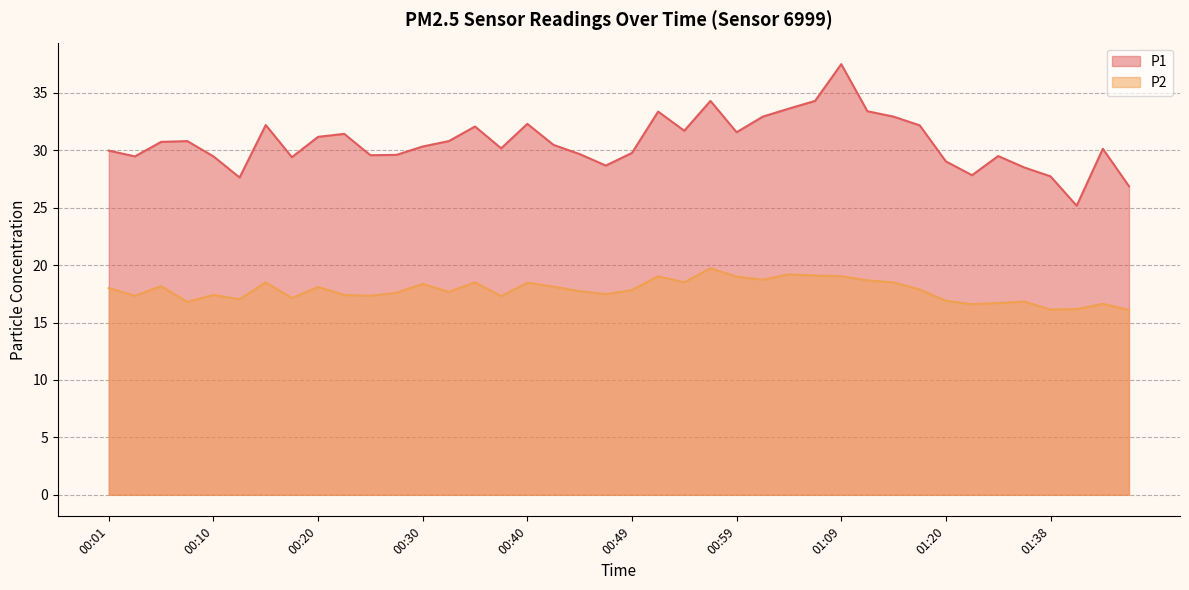

What is the smallest value displayed?

16.1